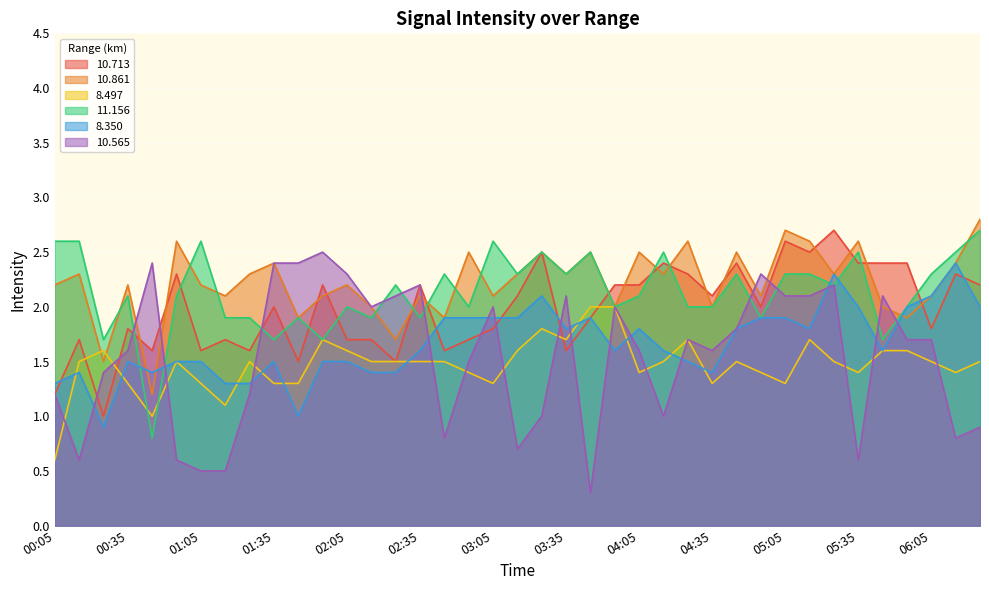

What is the spread (max minus min) of values at 05:45?

0.8